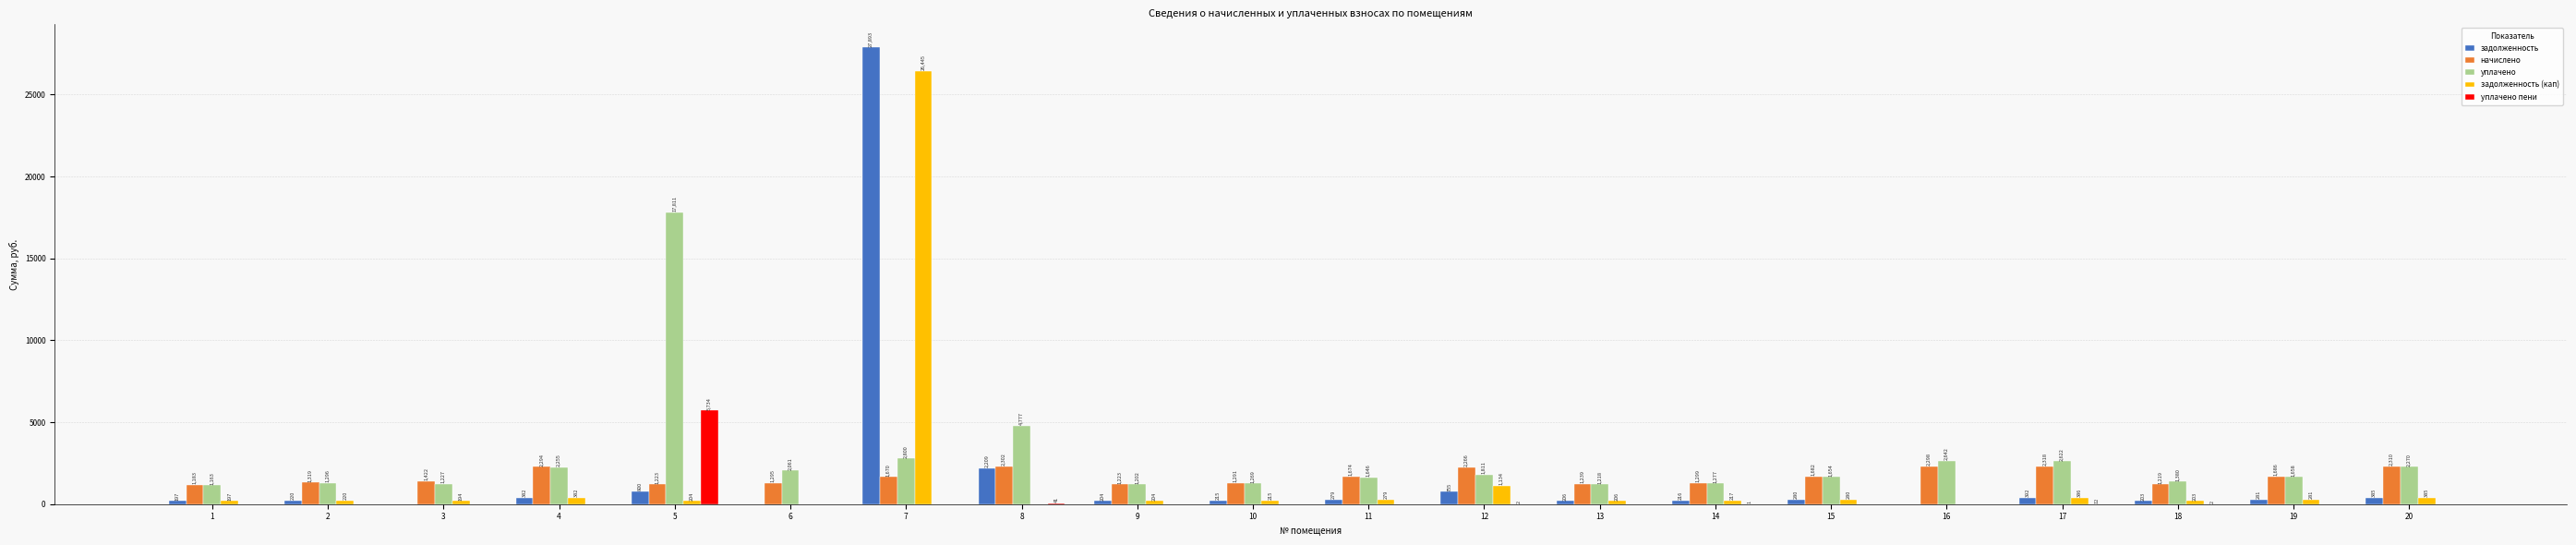

Which category has the highest value in the уплачено series?

5